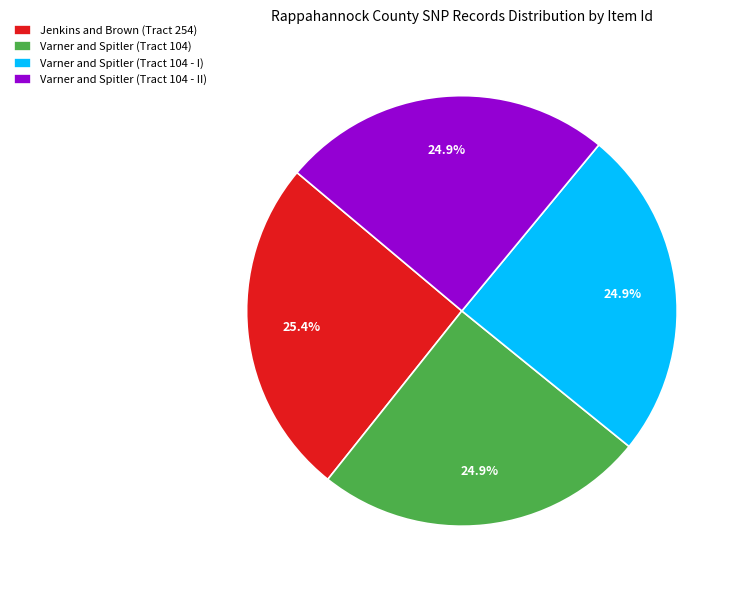

Does Varner and Spitler (Tract 104 - II) represent more than half of the total?

No